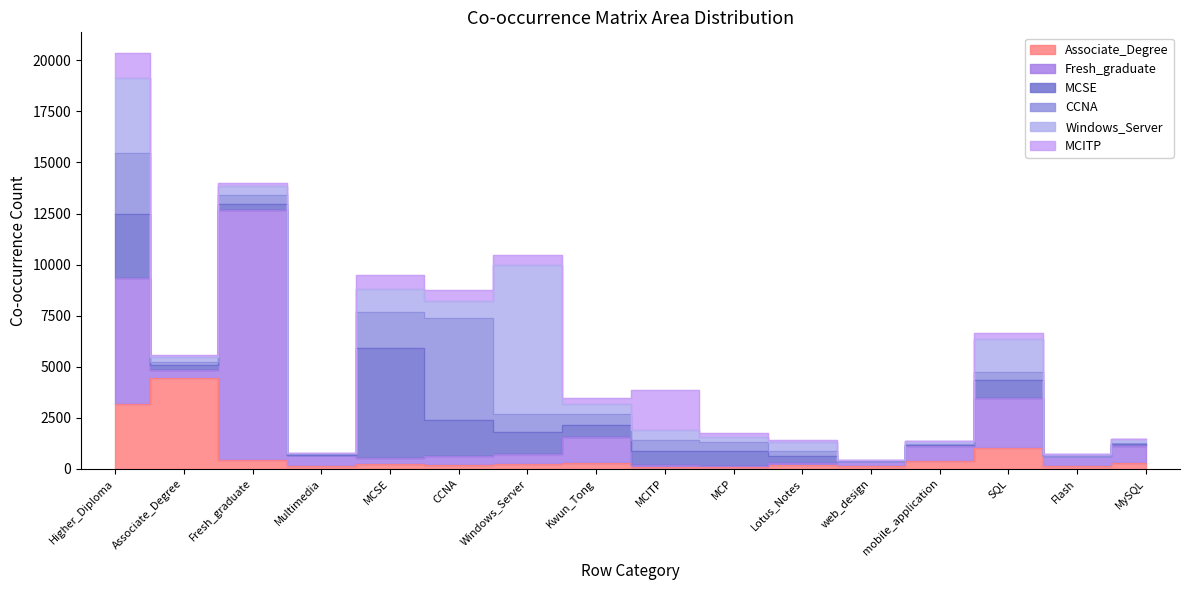

What is the approximate value of Windows_Server at Higher_Diploma, to the nearest 10?

3650